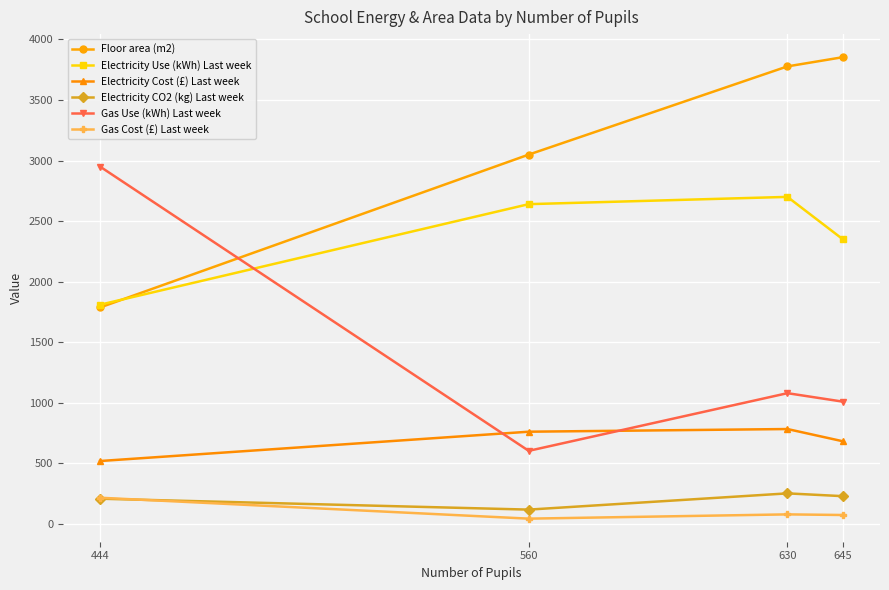

True or false: Electricity Cost (£) Last week has more than 1 interior local peaks.

False